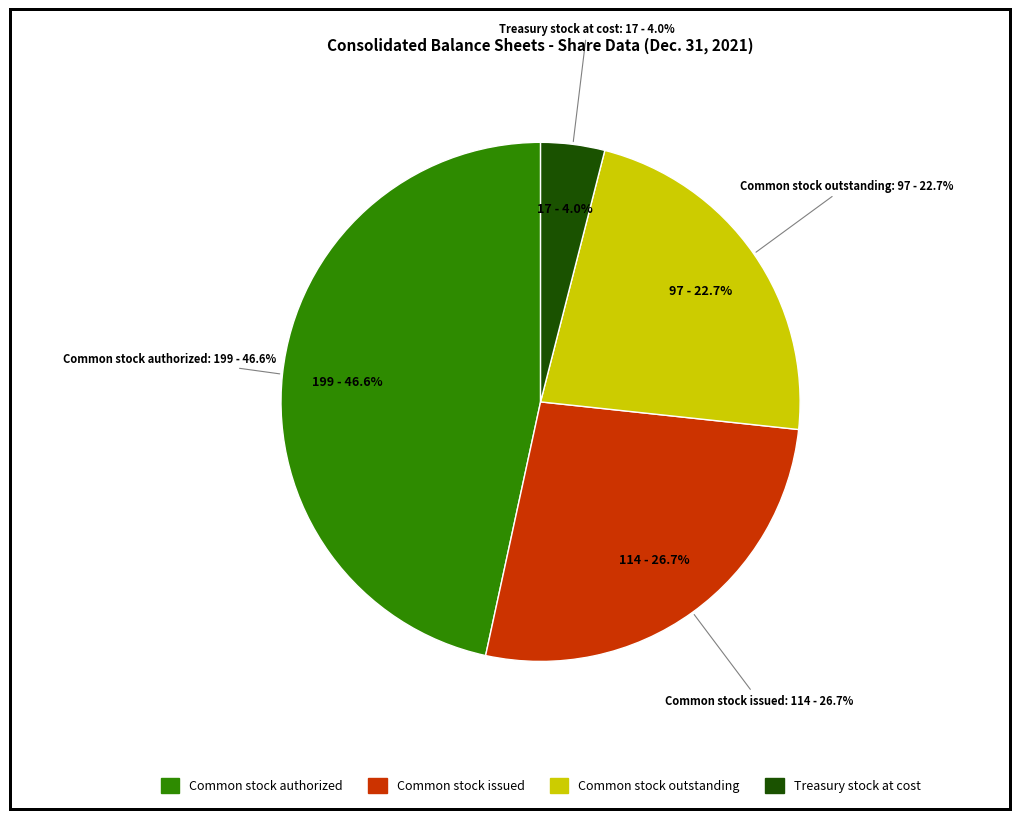

Is Treasury stock at cost (in shares) the majority of the pie?

No